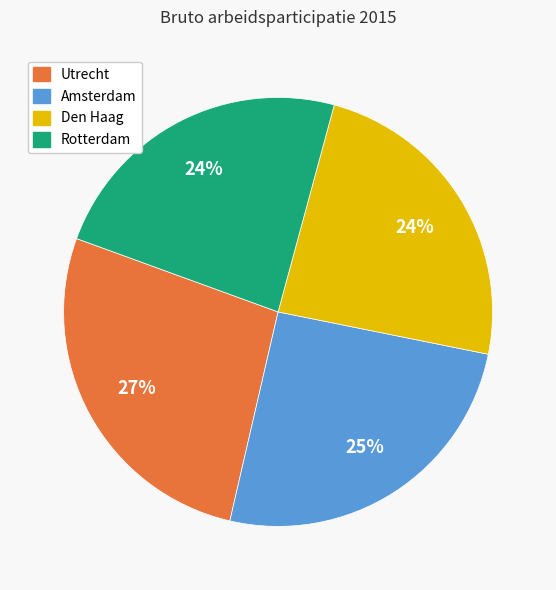

Is the sum of Rotterdam and Amsterdam greater than half?

No